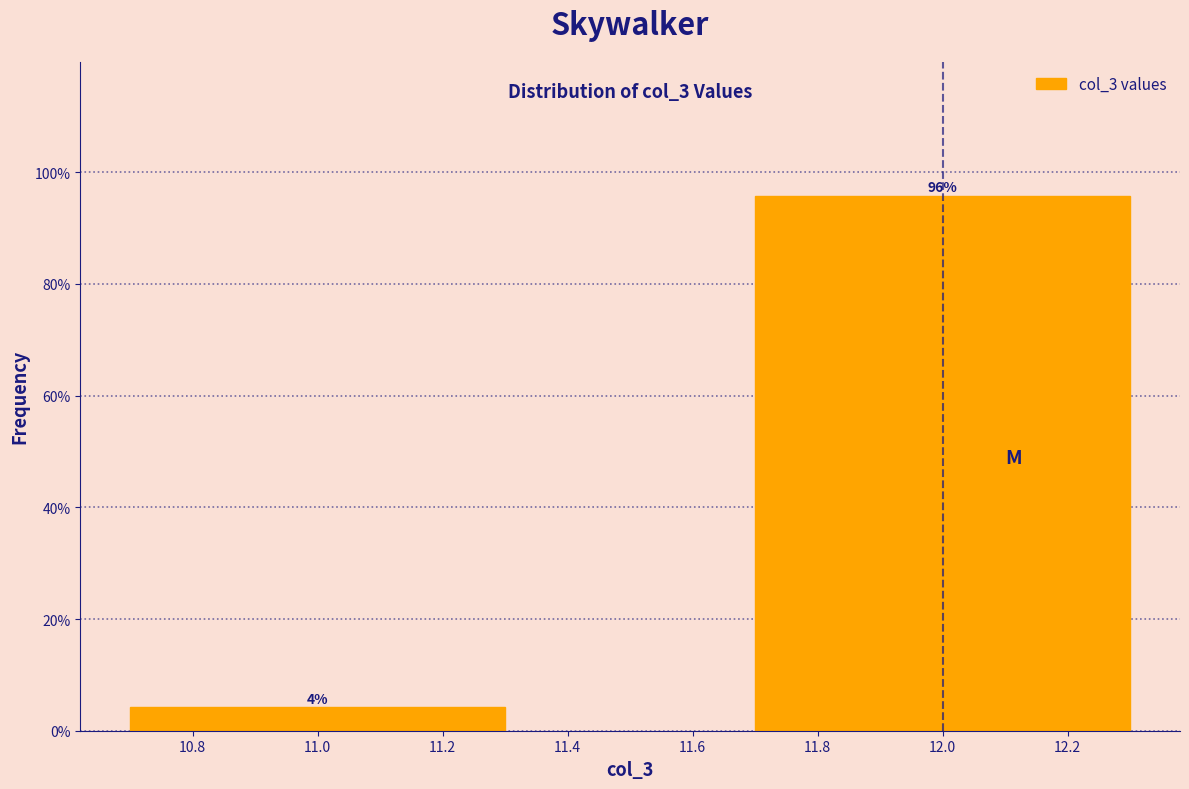

Rank the categories by value from lowest to highest.

11.0, 12.0